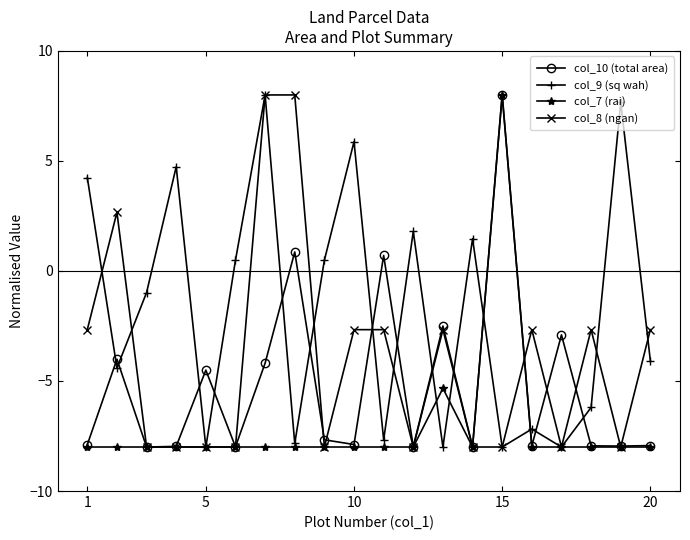

List the series in order of their overall mean, highest first.

col_9 (sq wah), col_8 (ngan), col_10 (total area), col_7 (rai)